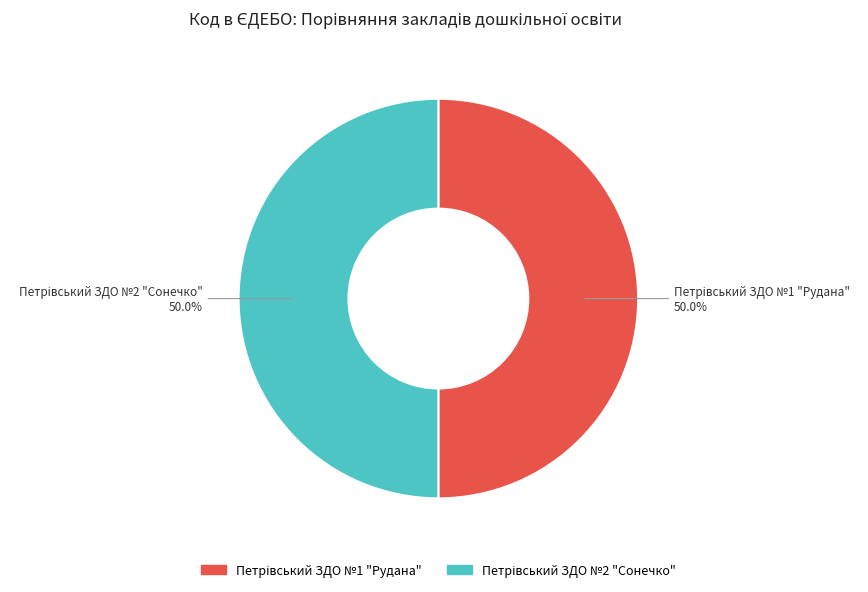

Count the number of slices in the pie.

2